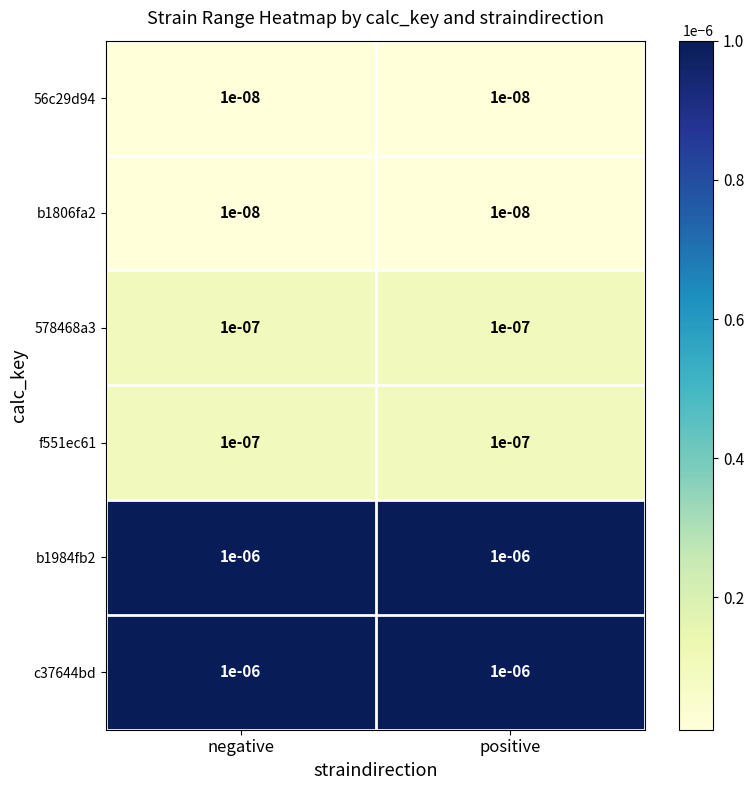

Is the value of 578468a3 at positive greater than the value of c37644bd at negative?

No